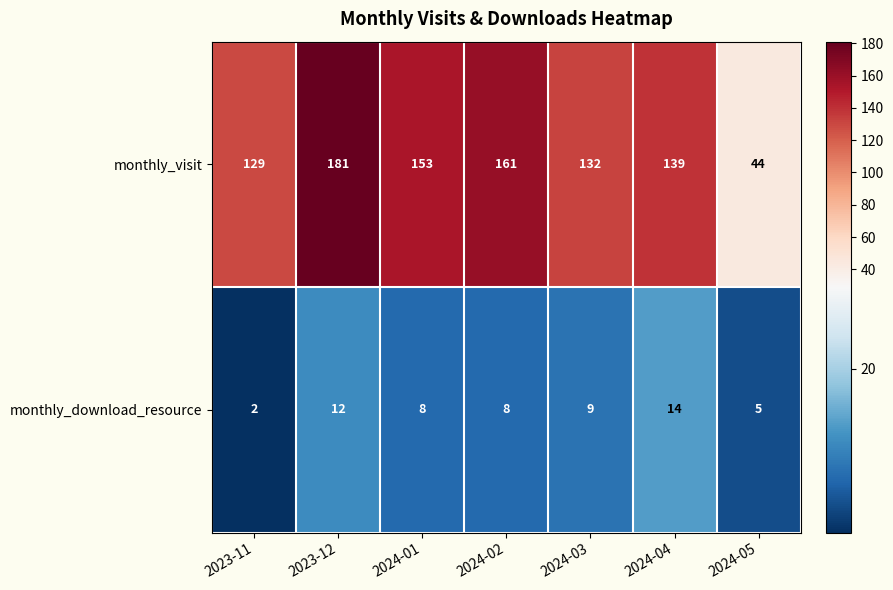

Which series has the largest range (max minus min)?

monthly_visit